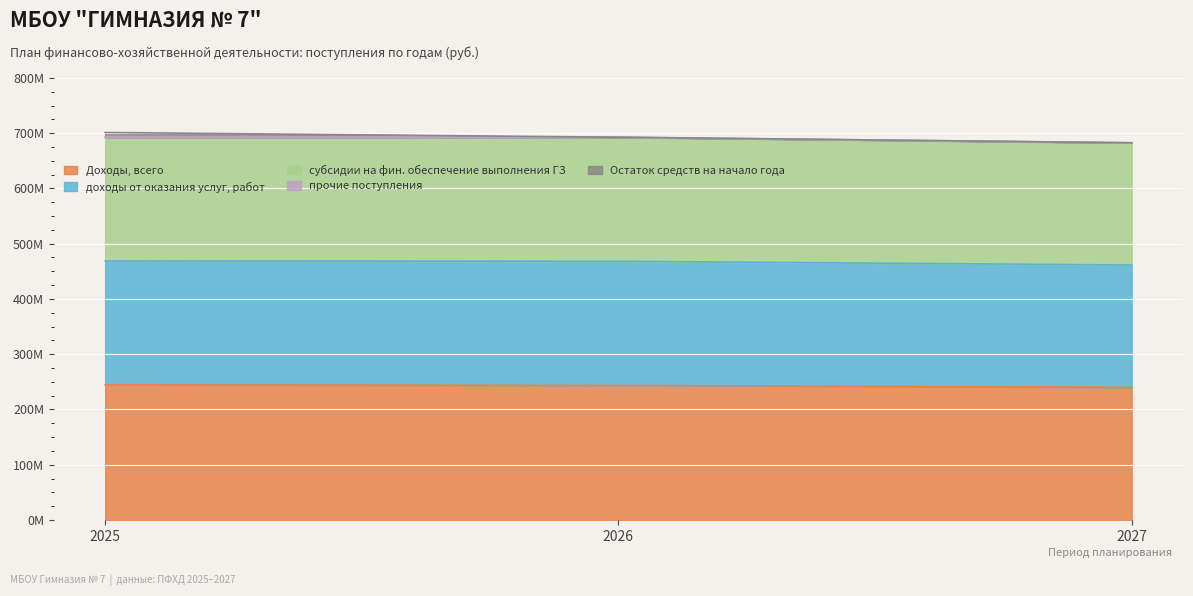

Which category has the highest value in the субсидии на фин. обеспечение выполнения ГЗ series?

2025